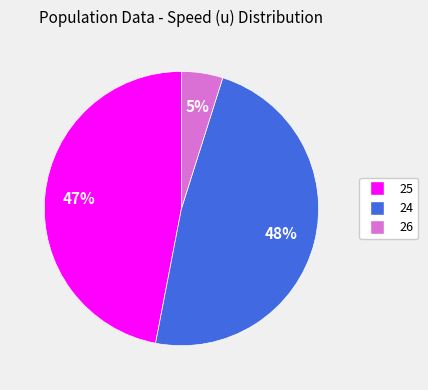

To the nearest percent, what is the average slice percentage?

33%